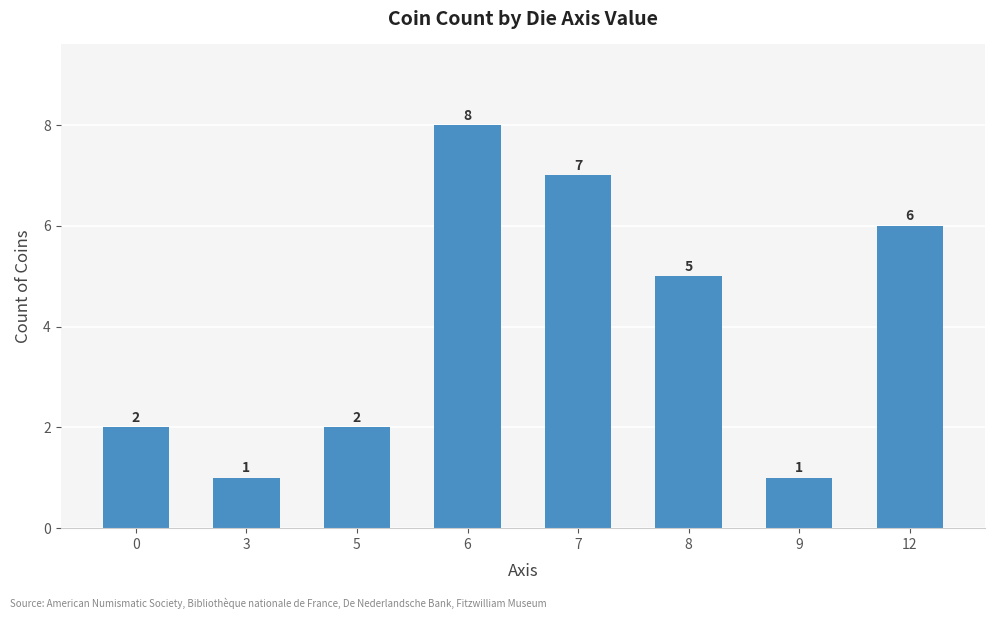

Count the values in the range 2 to 7.

5